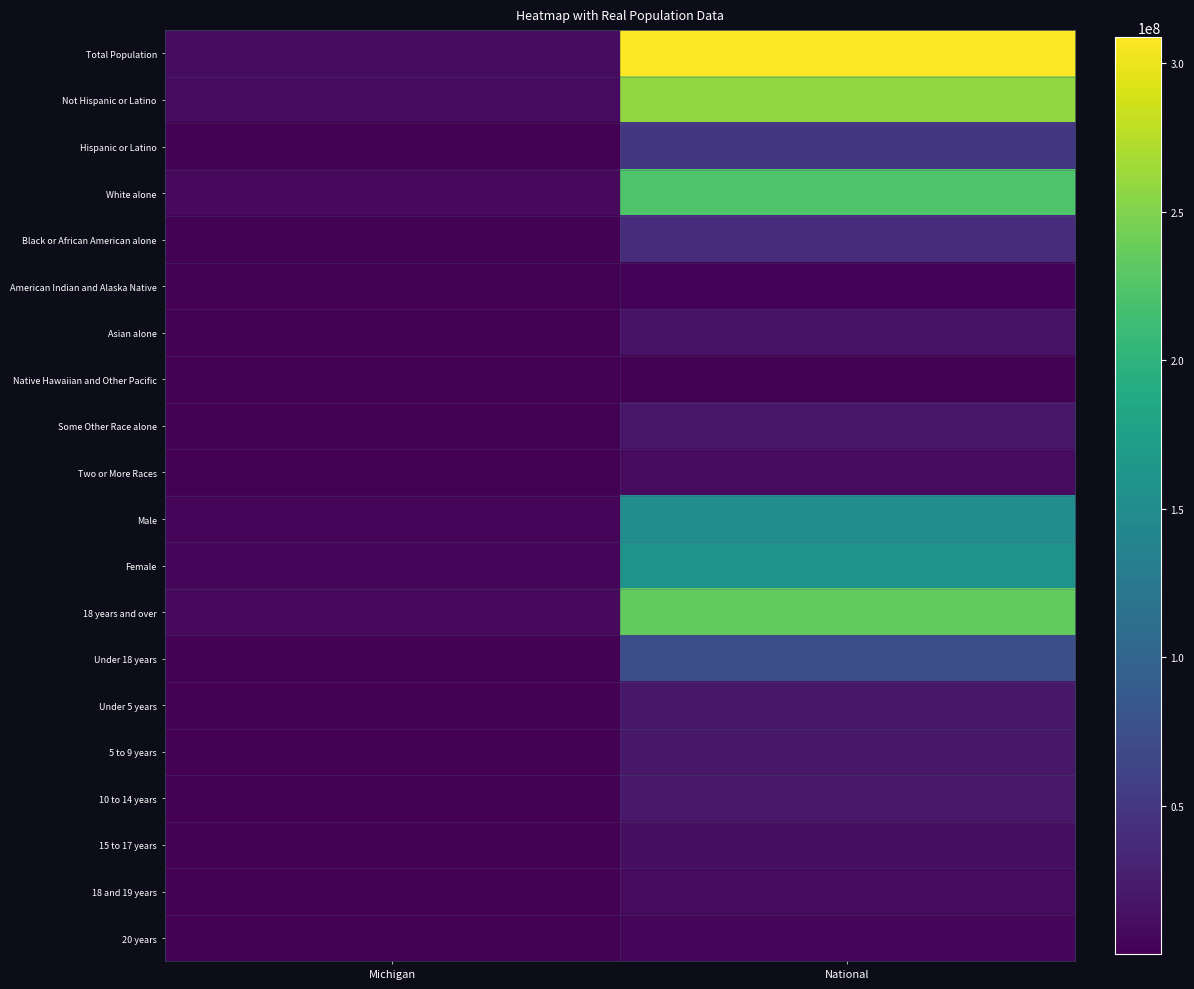

At National, list the series in order from largest to smallest.

Total Population, Not Hispanic or Latino, 18 years and over, White alone, Female, Male, Under 18 years, Hispanic or Latino, Black or African American alone, 10 to 14 years, 5 to 9 years, Under 5 years, Some Other Race alone, Asian alone, 15 to 17 years, 18 and 19 years, Two or More Races, 20 years, American Indian and Alaska Native, Native Hawaiian and Other Pacific